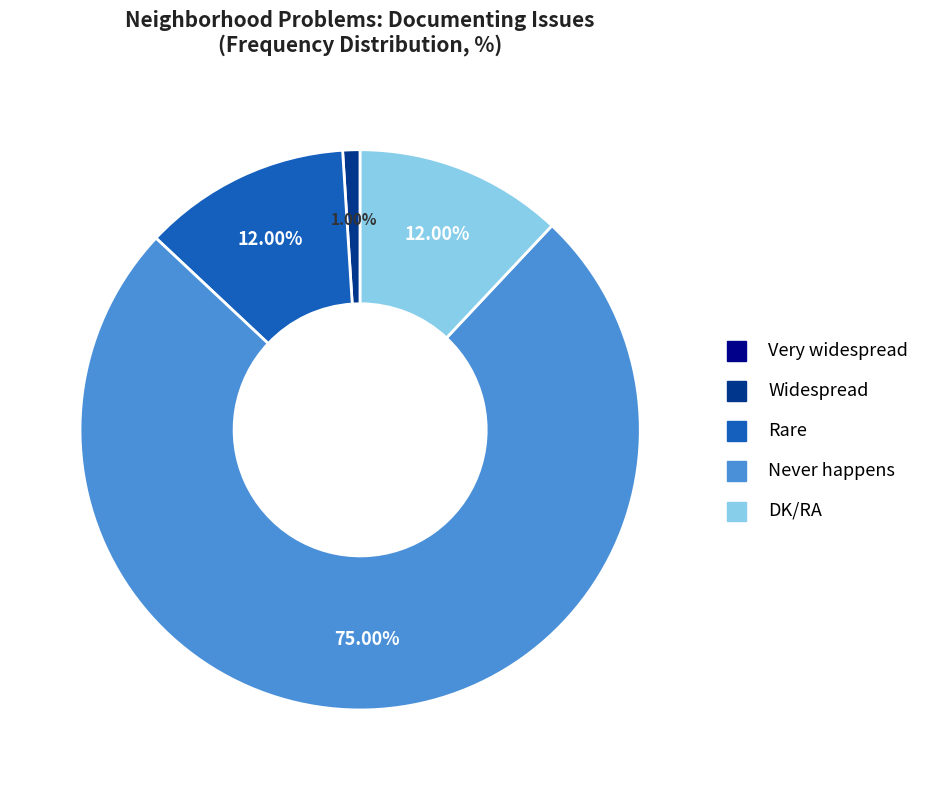

To the nearest percent, what is the average slice percentage?

20%